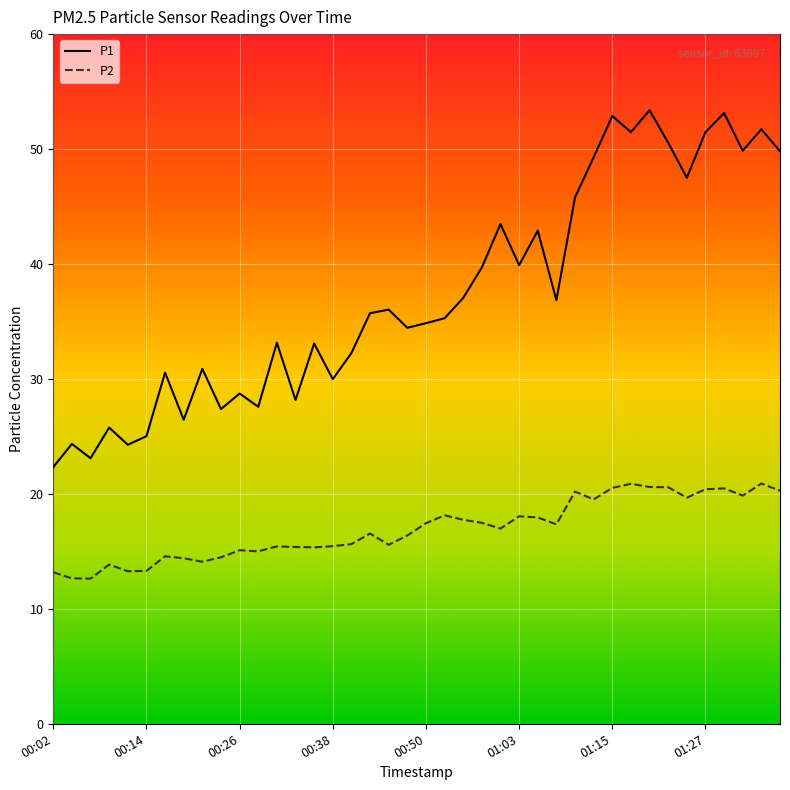

True or false: P2 and P1 cross at least once.

False